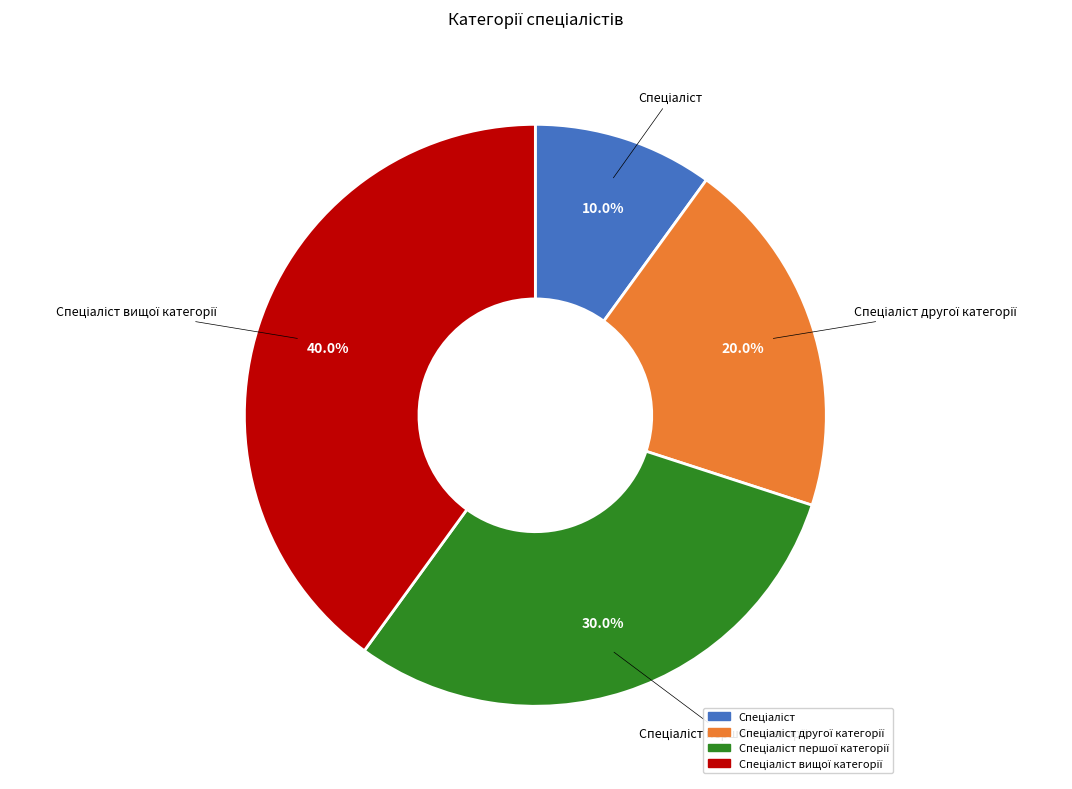

Does any single category account for the majority?

No